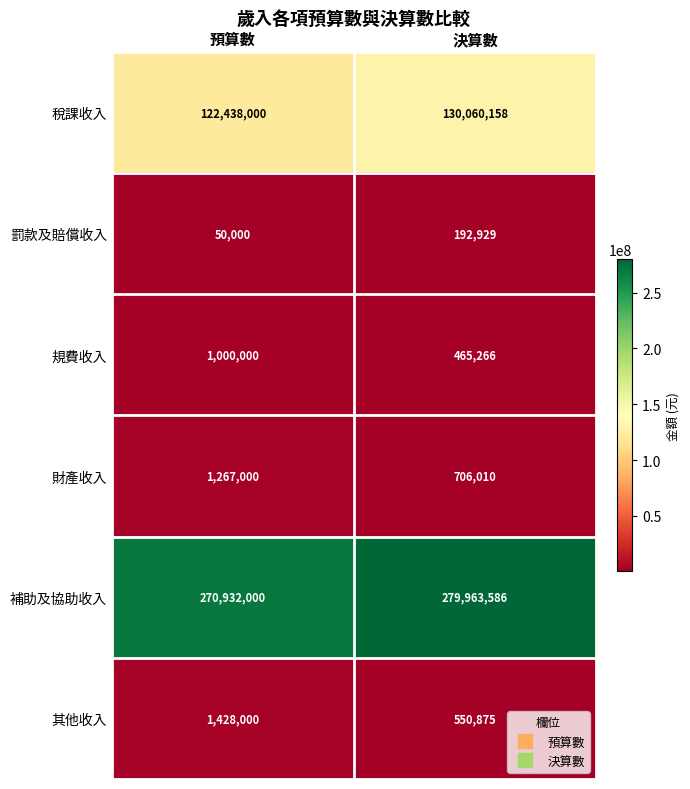

Rank the series at 預算數 from lowest to highest value.

罰款及賠償收入, 規費收入, 財產收入, 其他收入, 稅課收入, 補助及協助收入